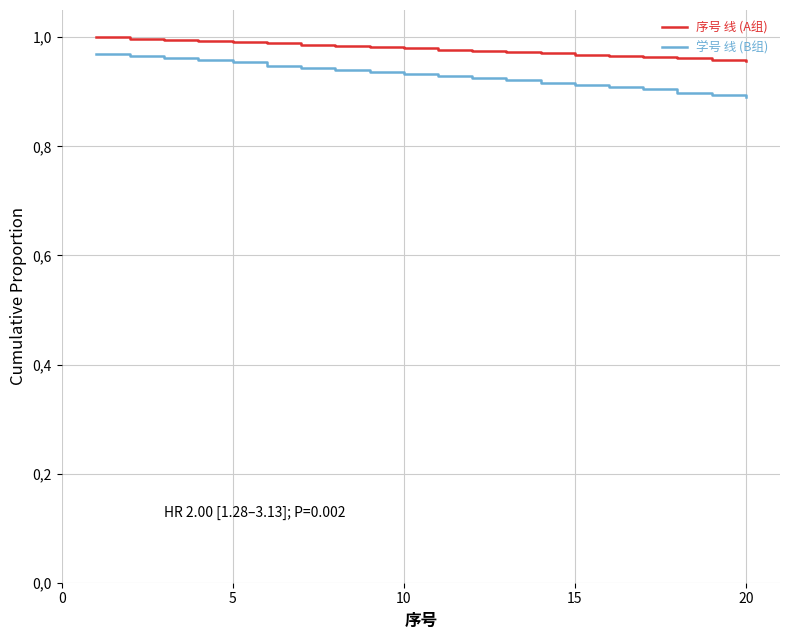

Is this an area chart (filled region under the line)?

No